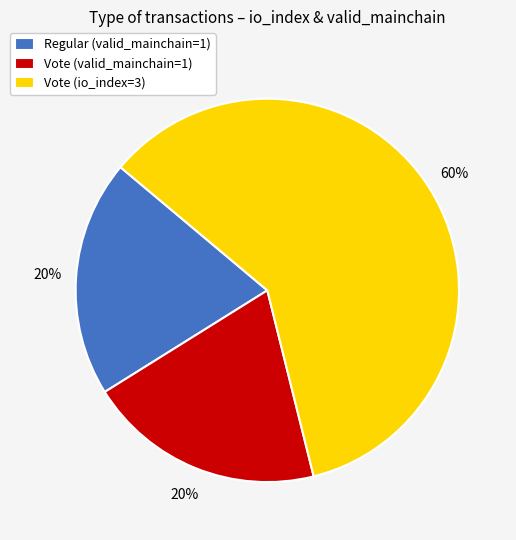

Between Vote (io_index=3) and Regular (valid_mainchain=1), which is larger?

Vote (io_index=3)